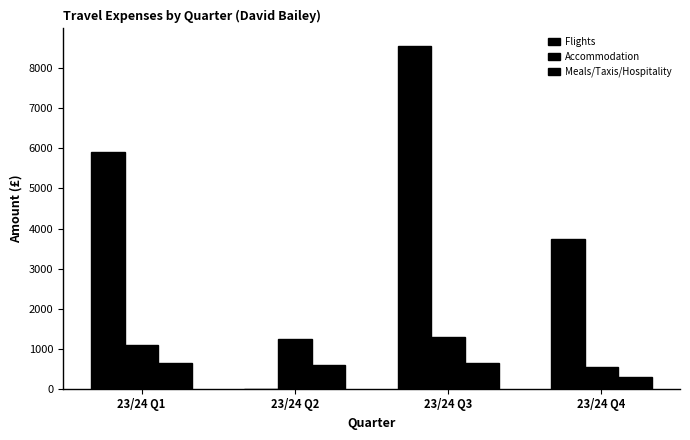

Are the bars horizontal?

No